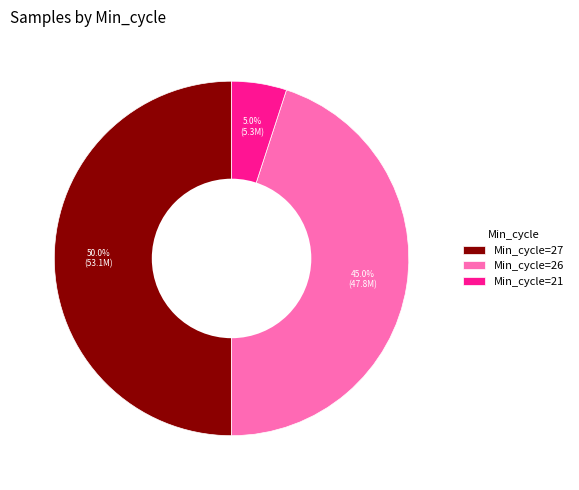

Which slice is the smallest?

Min_cycle=21